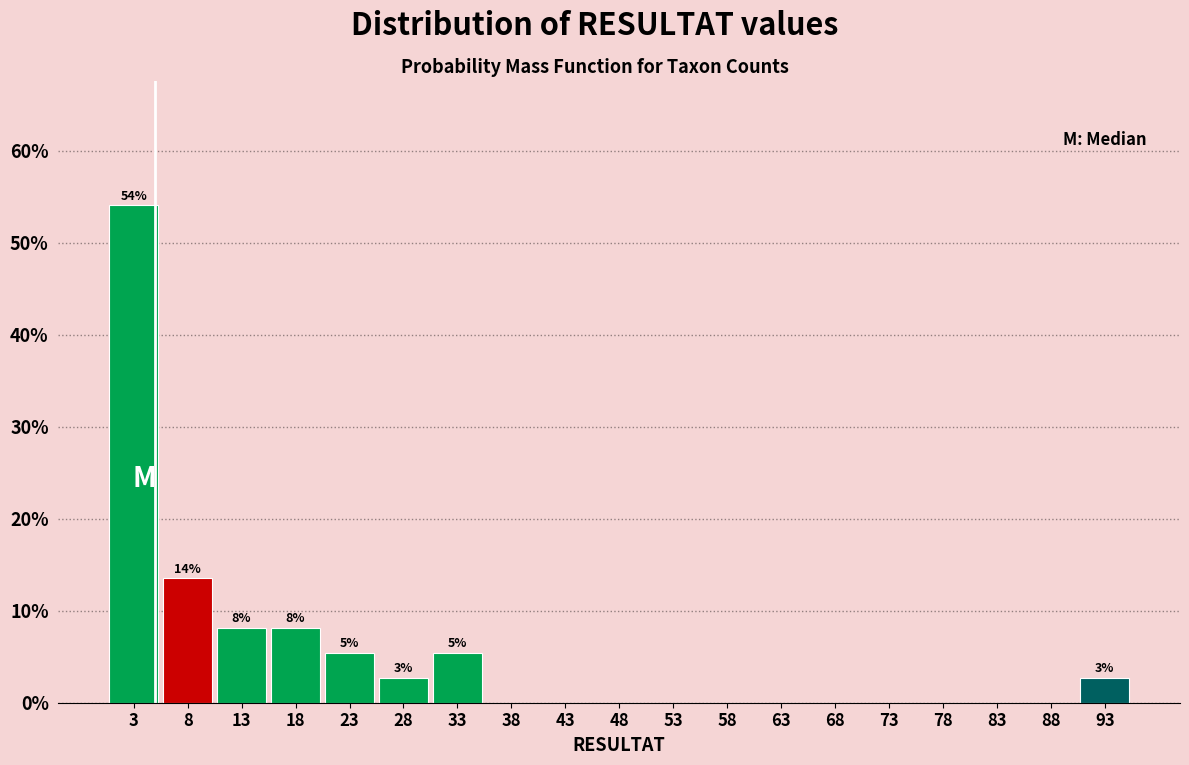

Over which range of the x-axis is the bar tallest?

0.5 to 5.5